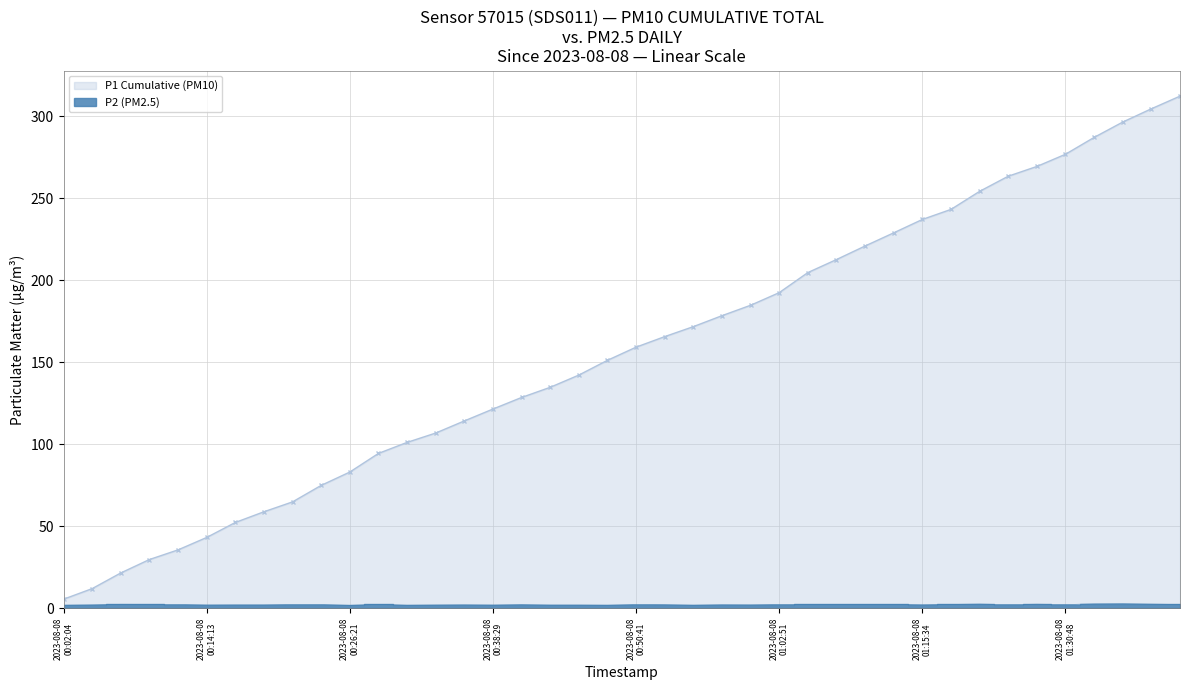

Where is the data nearest to the value 2?

2023-08-08 00:38:29